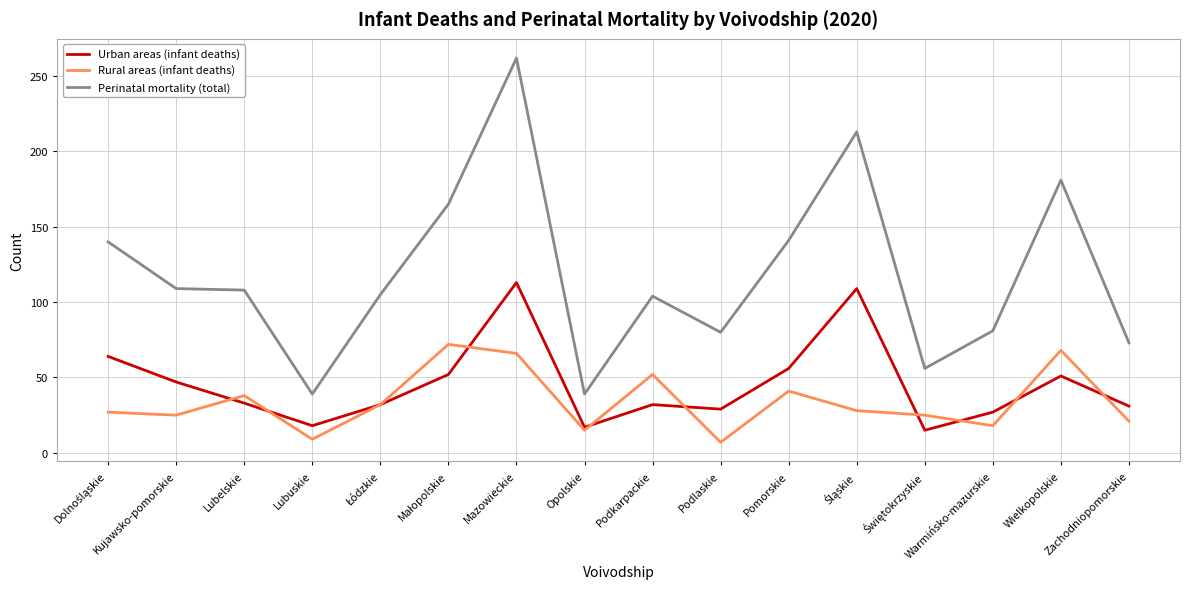

List the series in order of their peak value, lowest first.

Rural areas (infant deaths), Urban areas (infant deaths), Perinatal mortality (total)